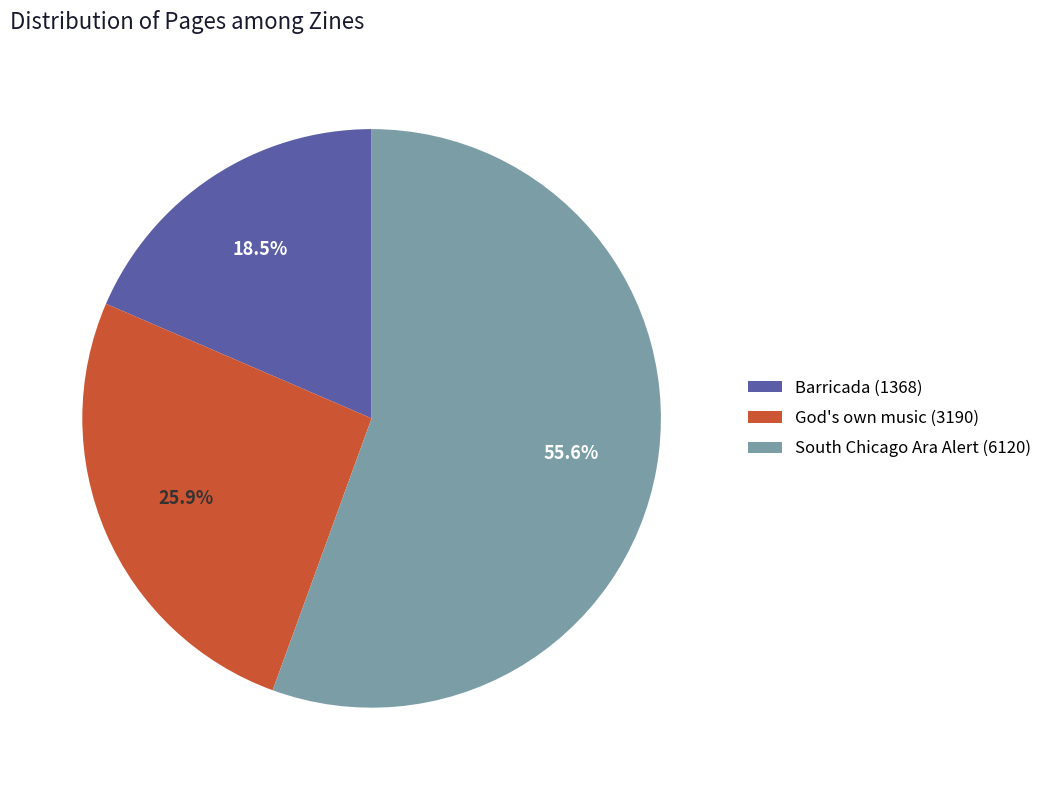

What percentage is the South Chicago Ara Alert (6120) slice, to the nearest percent?

56%